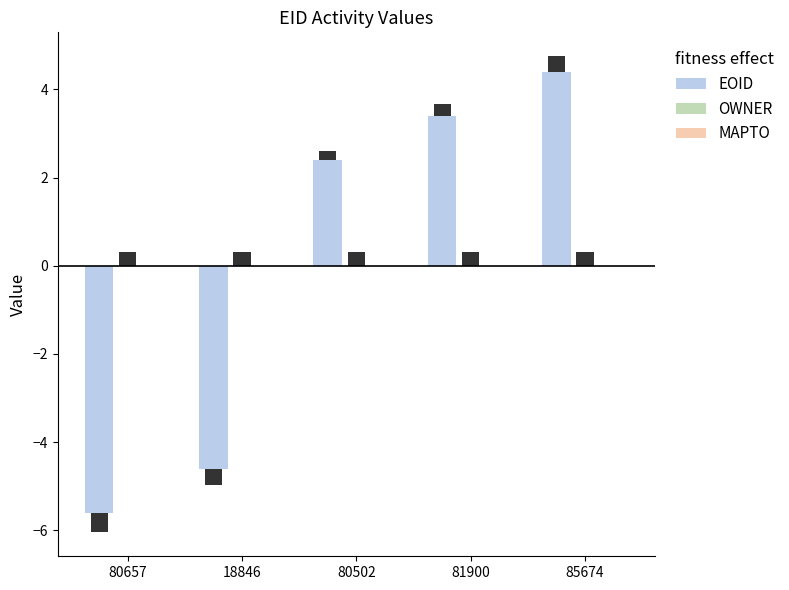

True or false: EOID has a value of 0.5 at 80502.

False